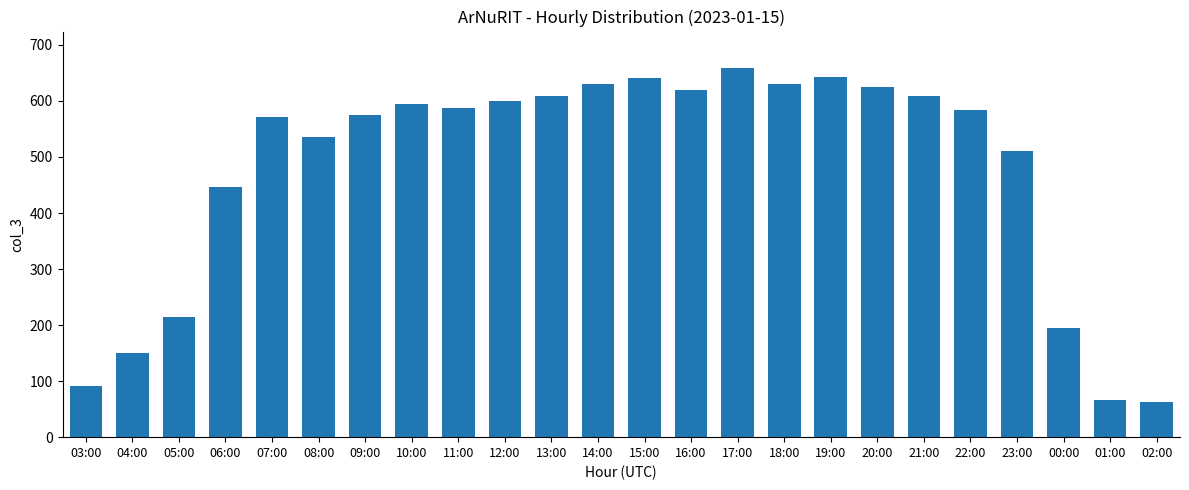

At which label is the value closest to 360?

06:00